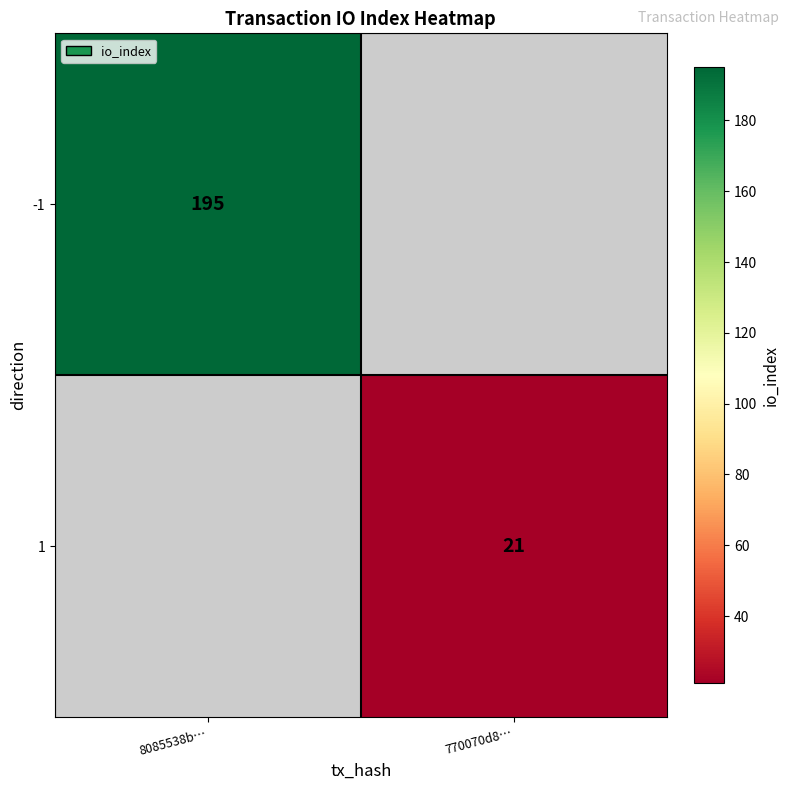

The -1 series shows 131 at 8085538b…. True or false?

False